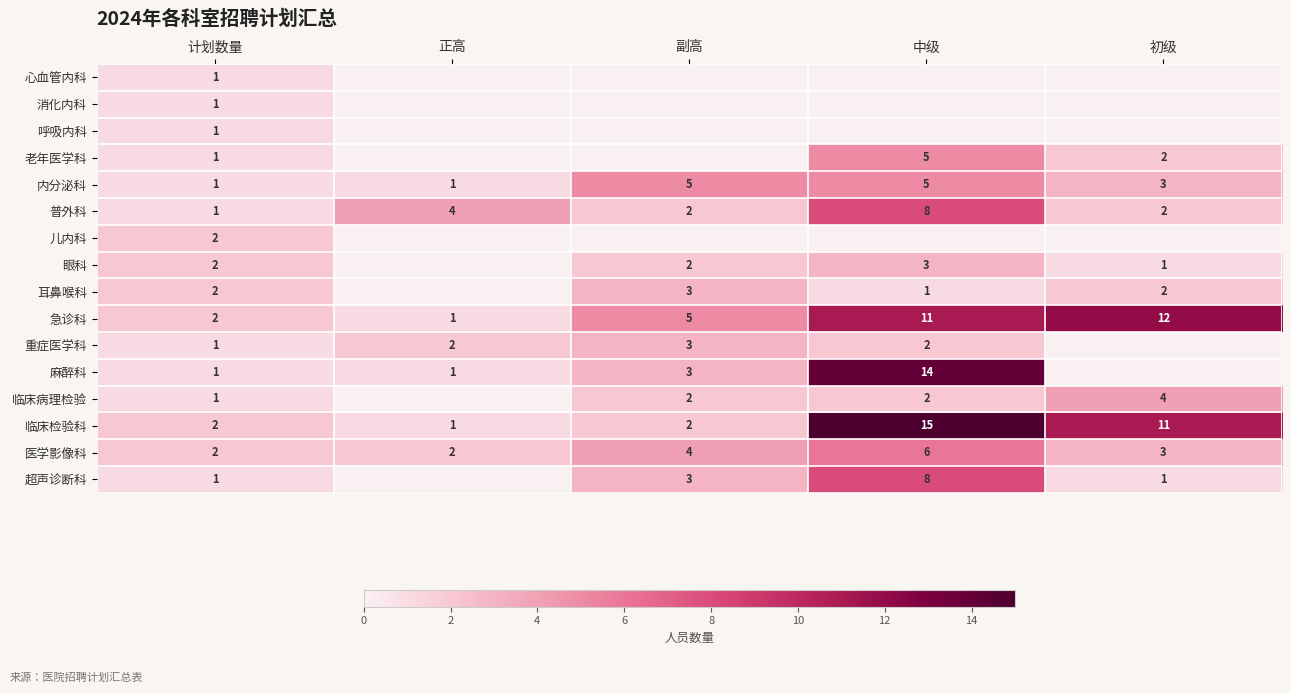

True or false: 医学影像科 has a value of 11 at 中级.

False